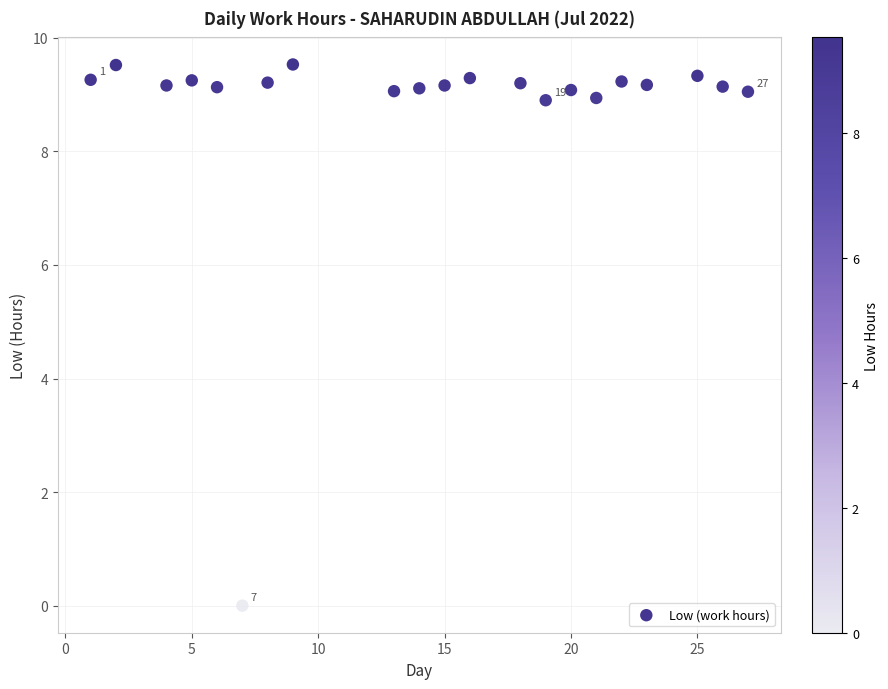

What is the range of Y values (max minus min)?

9.5